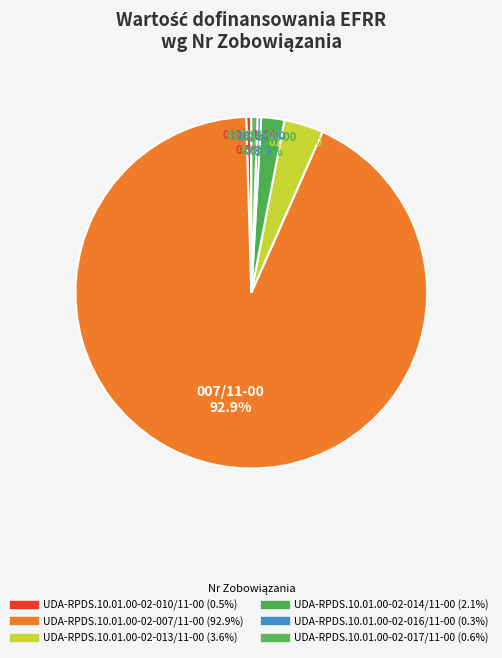

True or false: UDA-RPDS.10.01.00-02-017/11-00 accounts for 11% of the total.

False